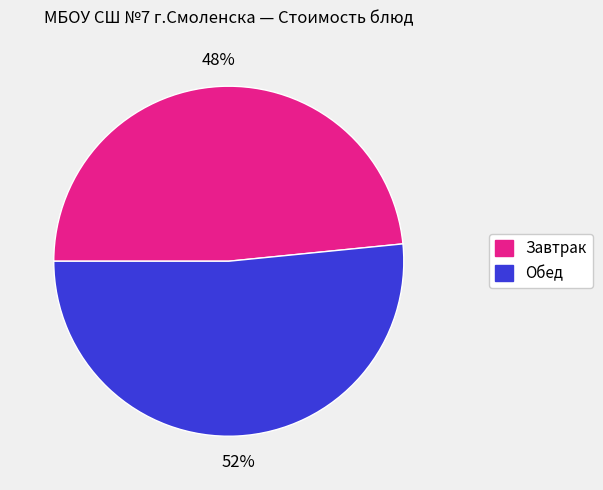

To the nearest percent, what is the average slice percentage?

50%